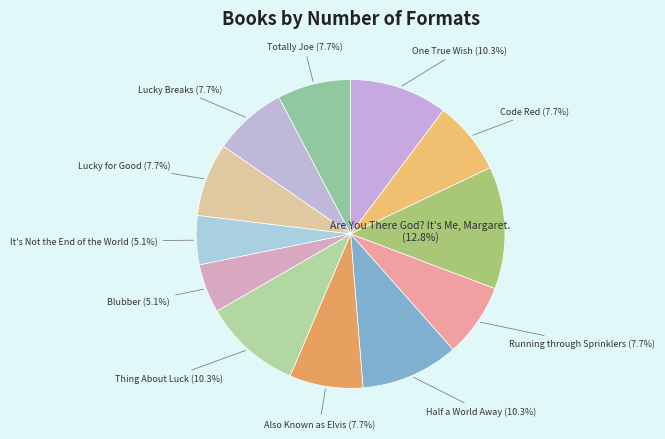

To the nearest percent, what is the combined percentage of Blubber and One True Wish?

15%